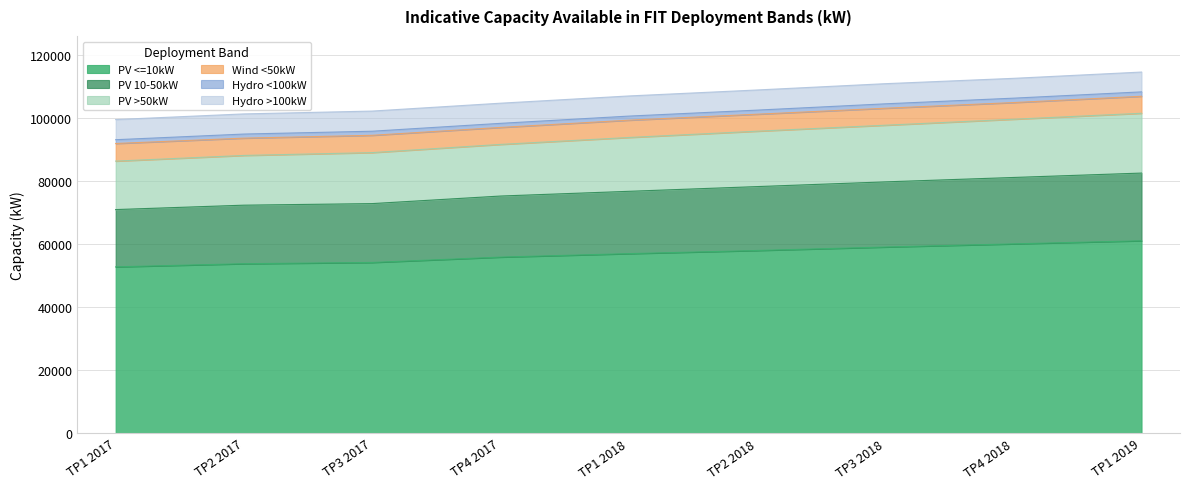

At which category is the sum across all series the highest?

TP1 2019